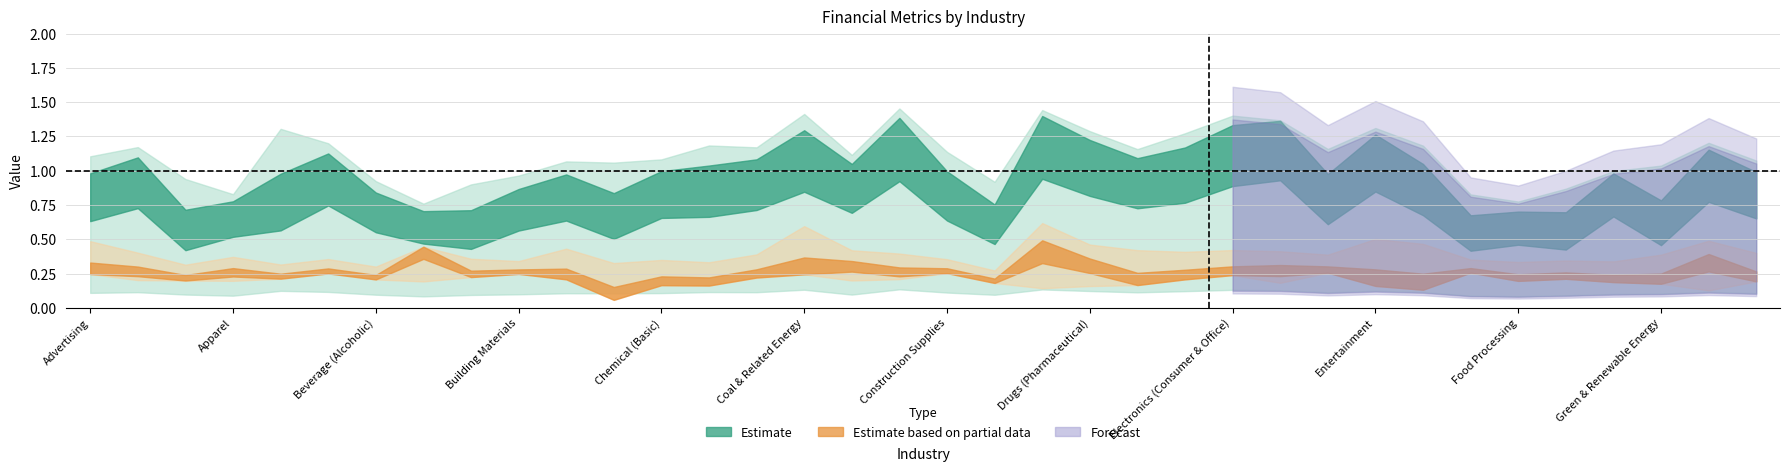

At which category is the sum across all series the highest?

Drugs (Biotechnology)